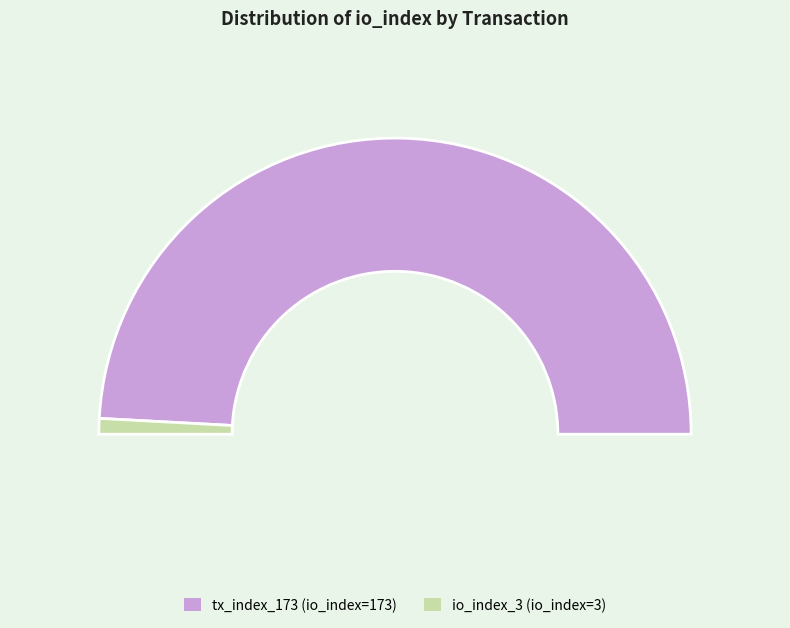

What is the smallest slice in the pie chart?

io_index_3